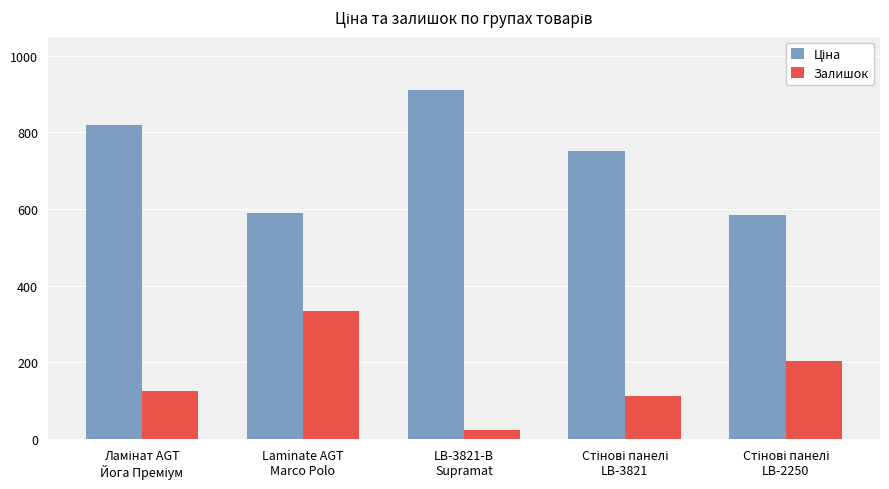

What is the difference between the maximum and minimum values in the Залишок series?

310.0